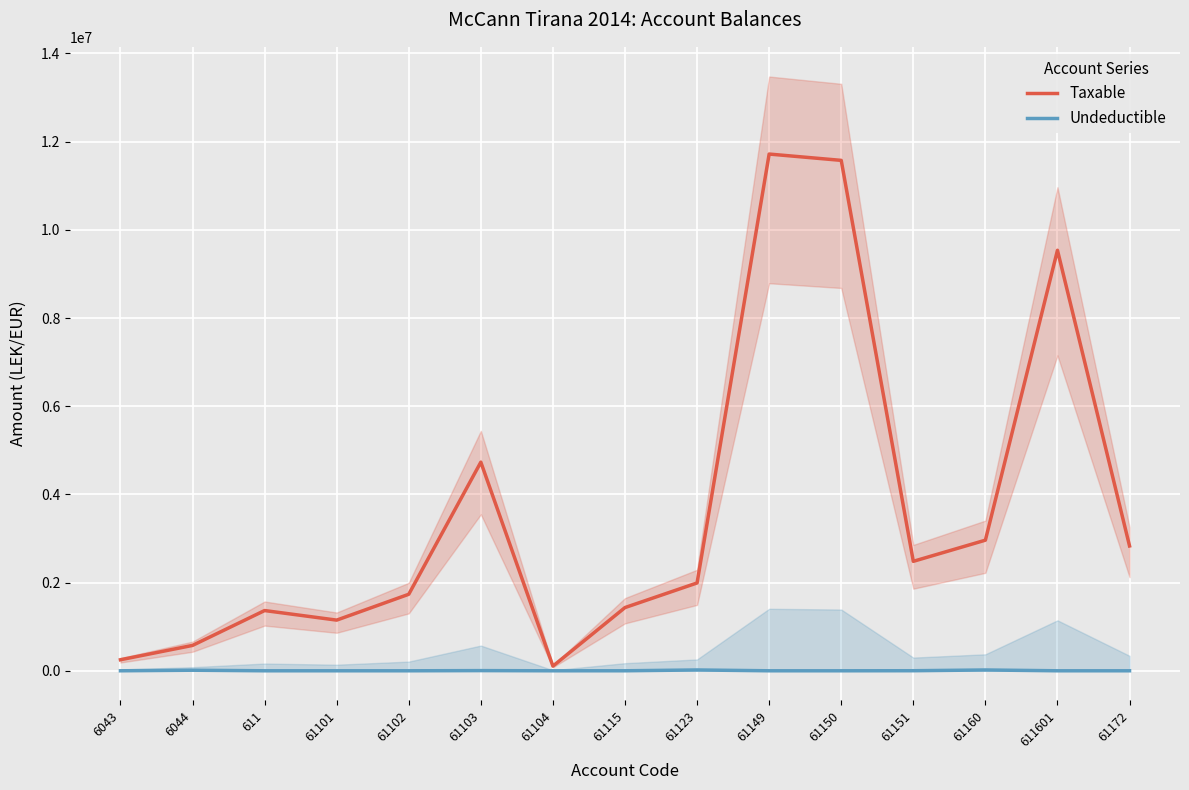

What position from the right is 61101?

12